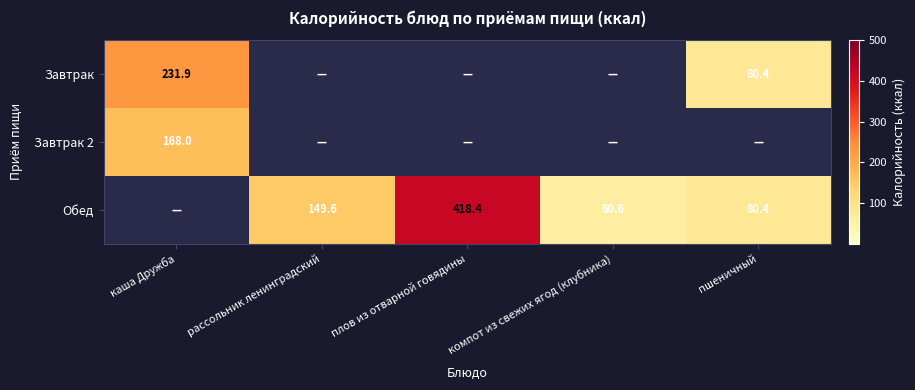

True or false: Обед has a value of 60.6 at компот из свежих ягод (клубника).

True